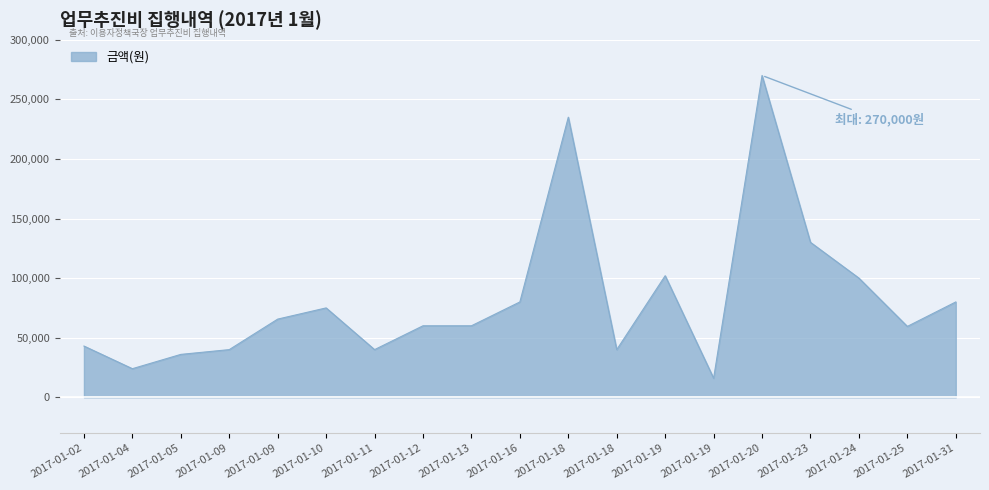

What is the value of the 7th point from the left?

40000